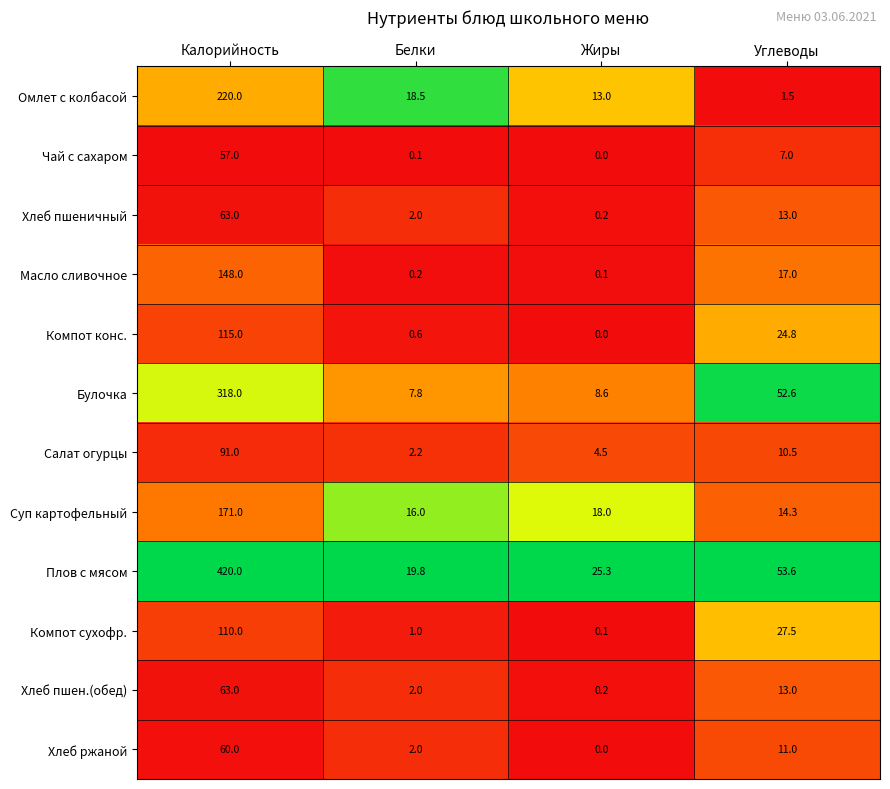

What is the sum of all Хлеб пшен.(обед) values?

78.2